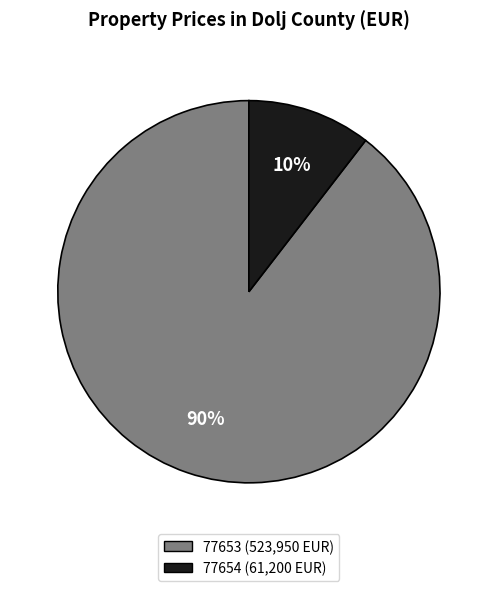

To the nearest percent, what is the combined percentage of 77654 and 77653?

100%